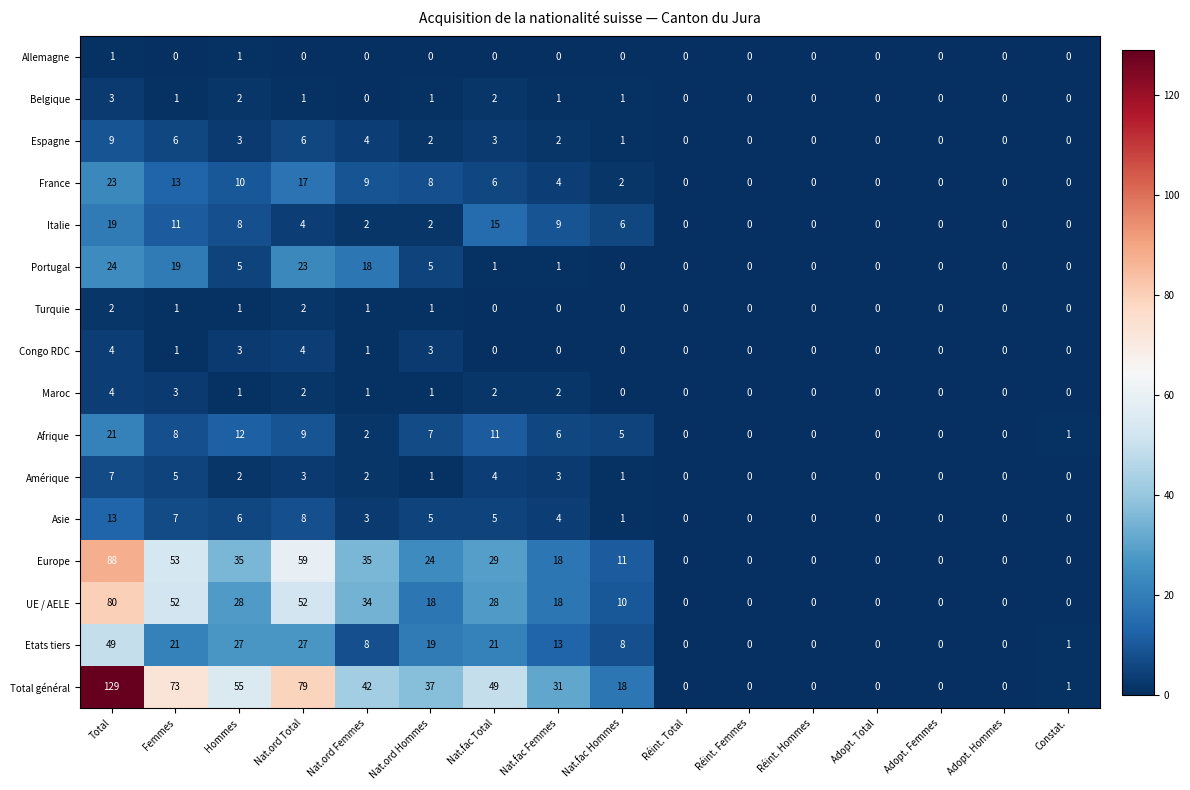

How many data points does each series have?

16